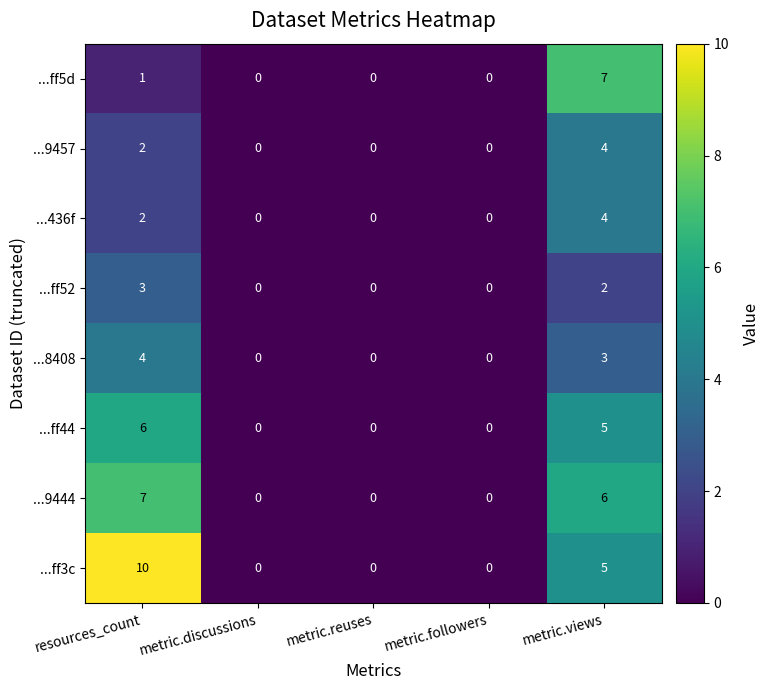

Is it true that ...ff5d equals 0 at metric.followers?

True